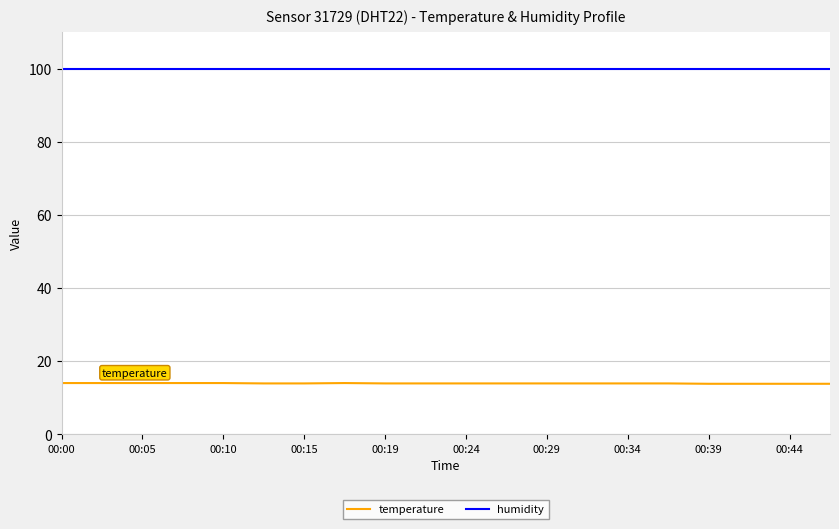

True or false: humidity and temperature intersect in this chart.

False